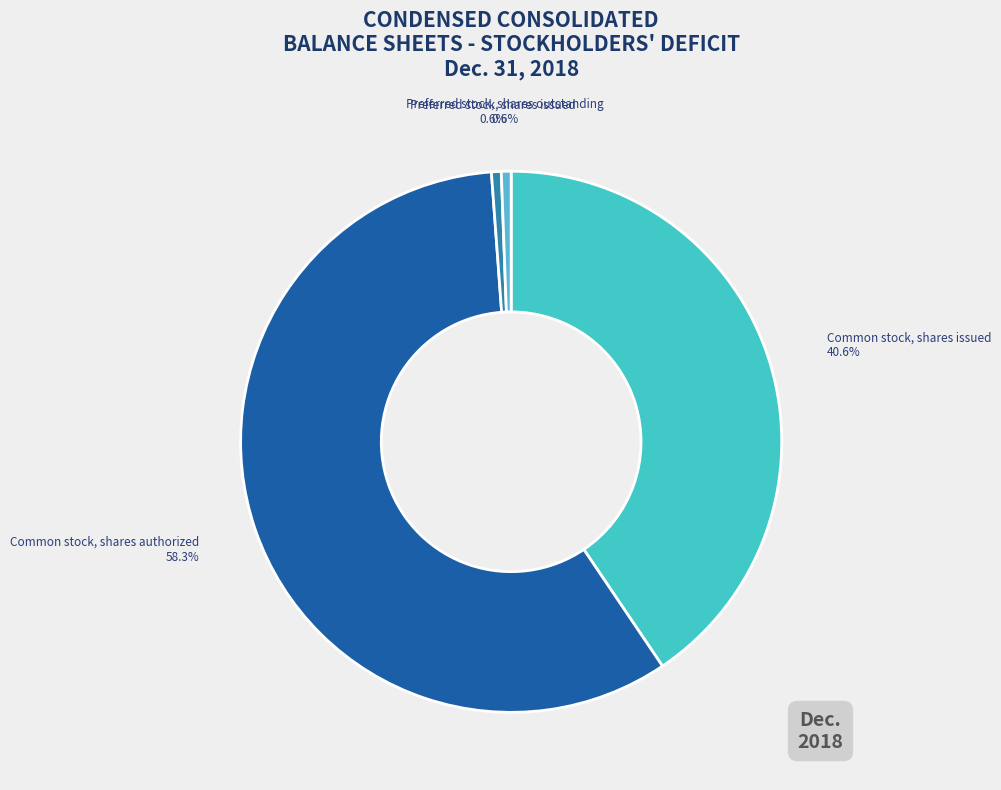

To the nearest percent, what is the average slice percentage?

25%